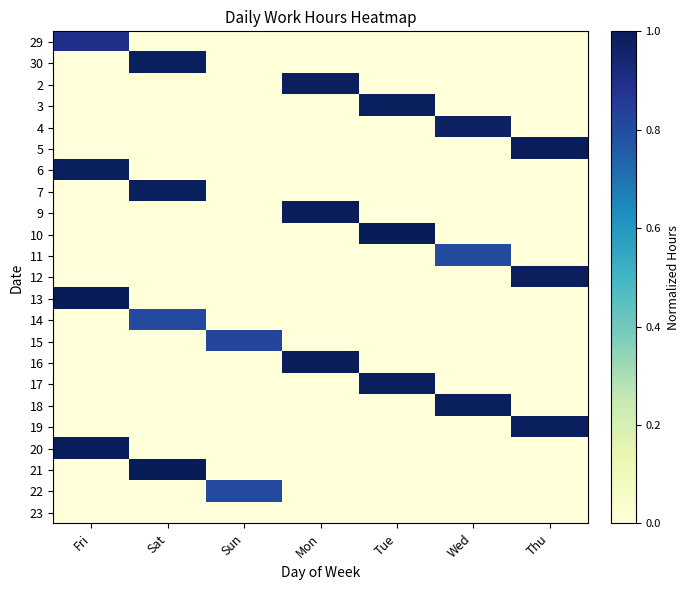

What is the greatest value displayed?

1.0